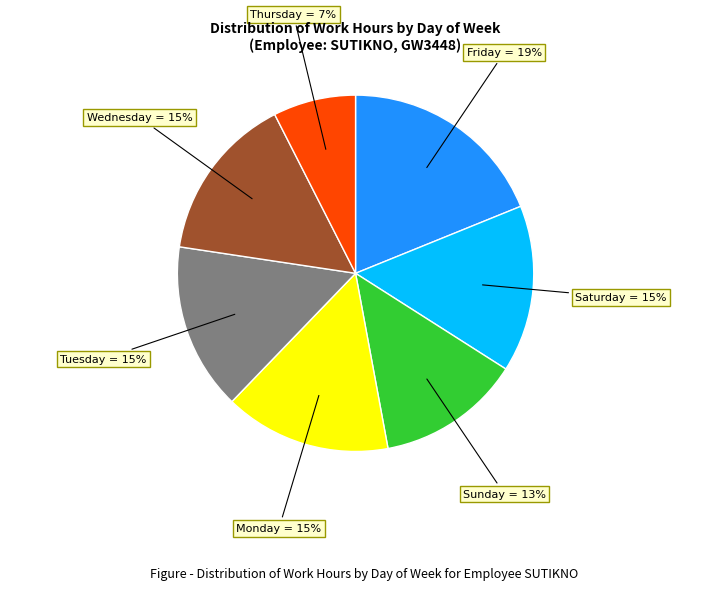

Is there a majority slice in this chart?

No